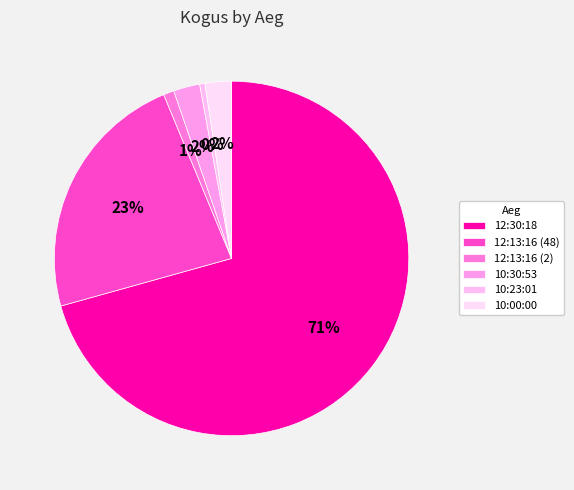

How many segments does this pie chart have?

6